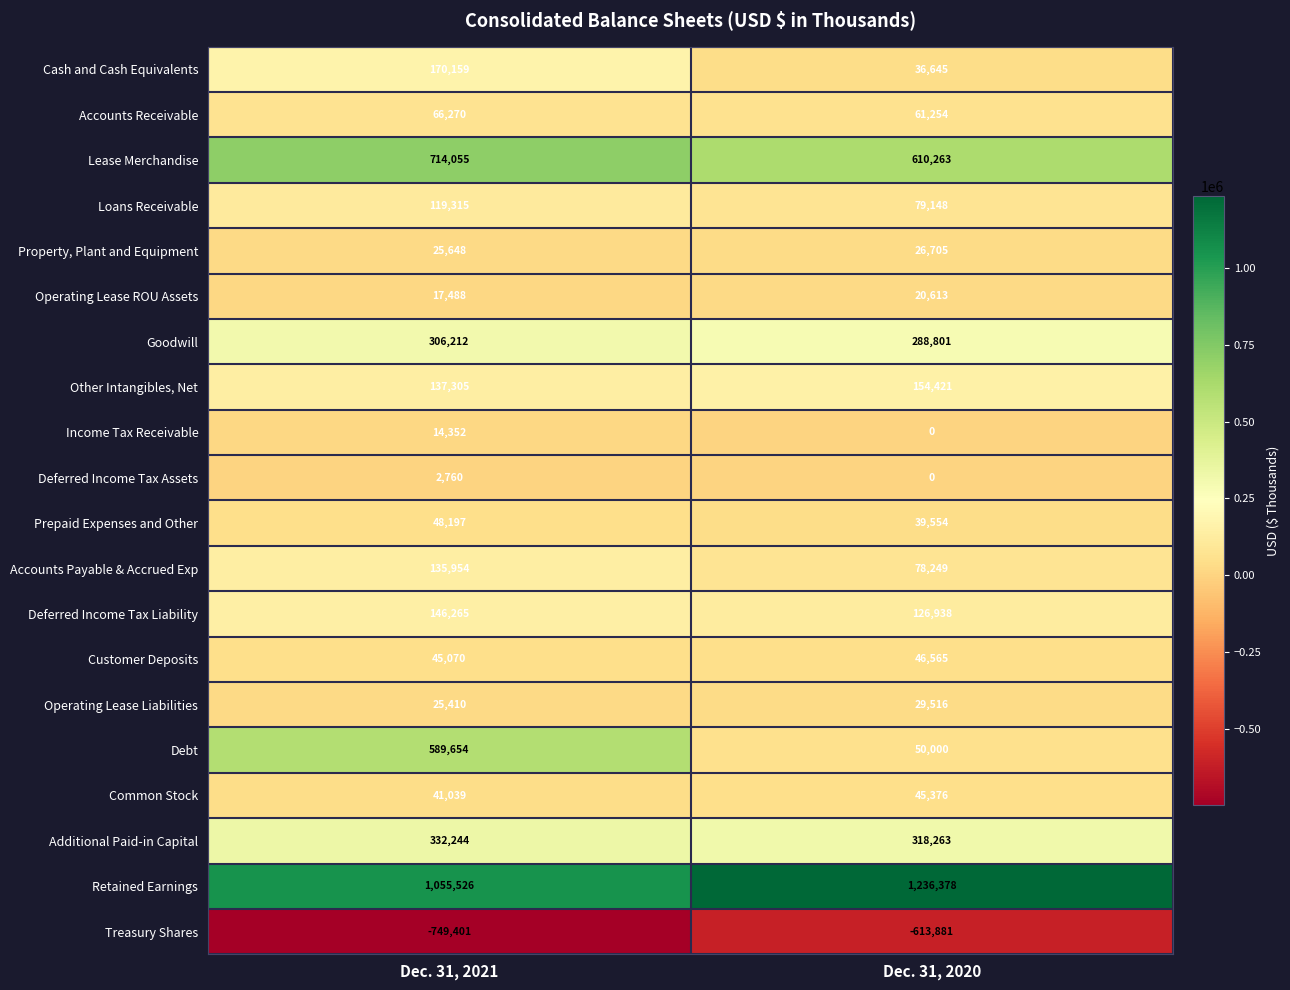

List the labels in order of Cash and Cash Equivalents value, largest first.

Dec. 31, 2021, Dec. 31, 2020